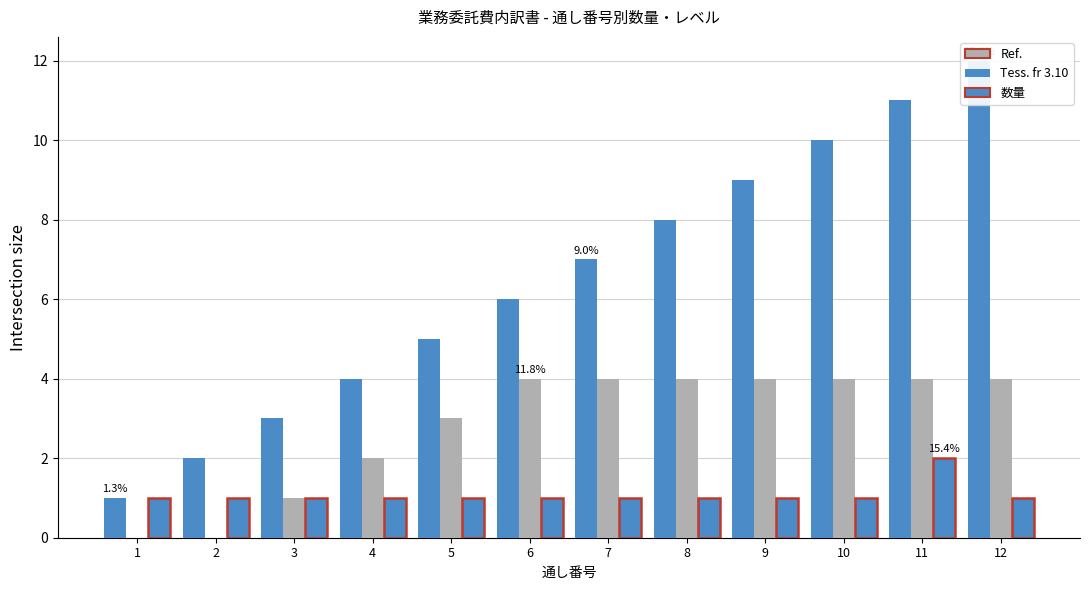

Where is 通し番号 nearest to the value 6?

6